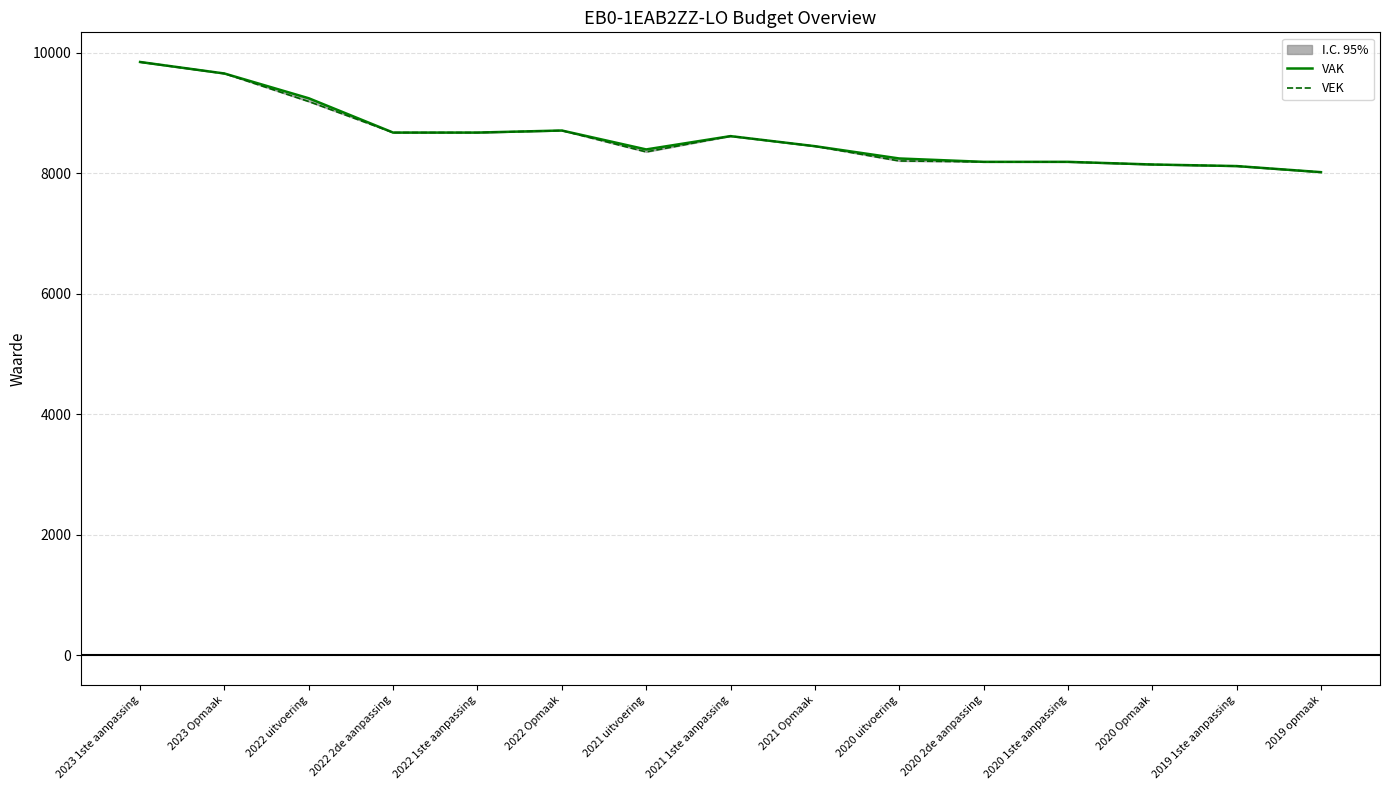

Rank the series at 2020 1ste aanpassing from lowest to highest value.

VAK, VEK